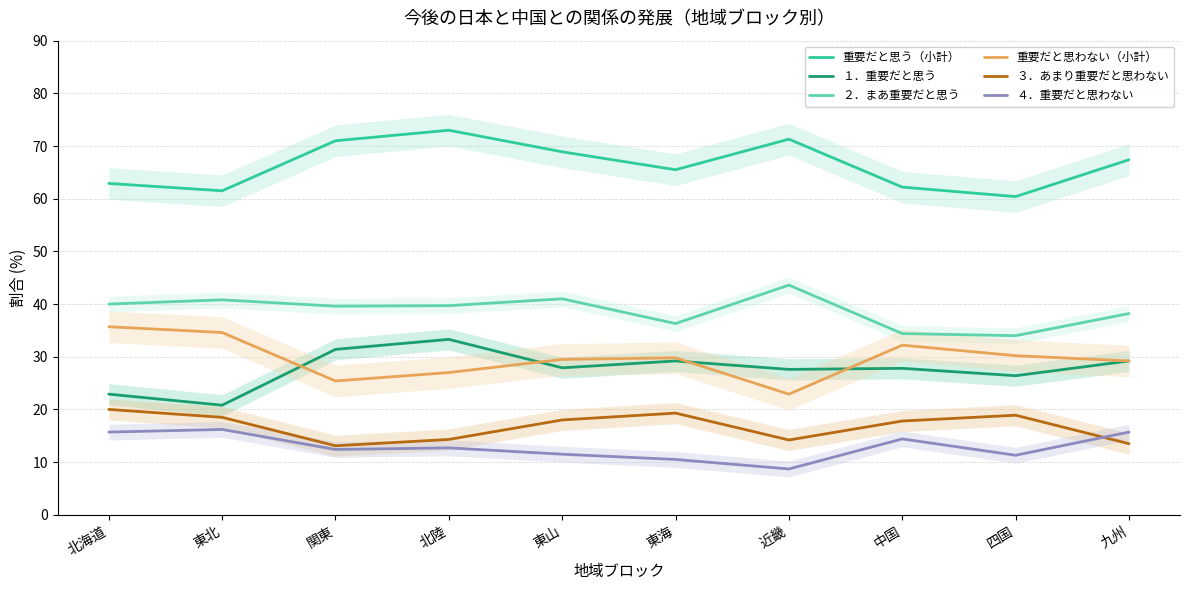

The ２．まあ重要だと思う series shows 9.5 at 近畿. True or false?

False